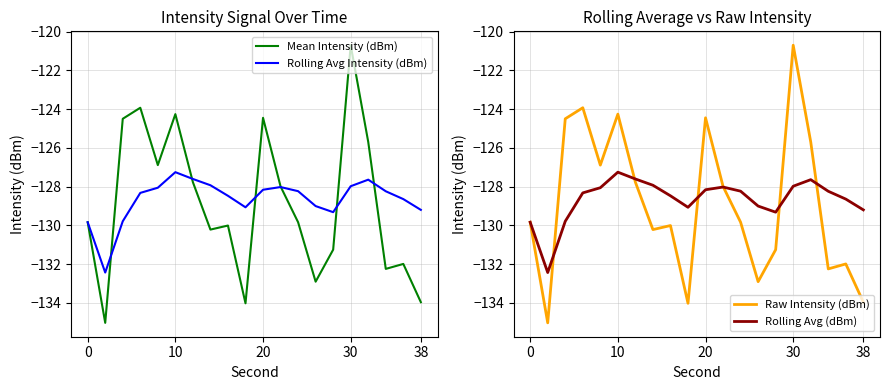

At 0, list the series in order from smallest to largest.

Mean Intensity (dBm), Rolling Avg Intensity (dBm), Raw Intensity (dBm), Rolling Avg (dBm)